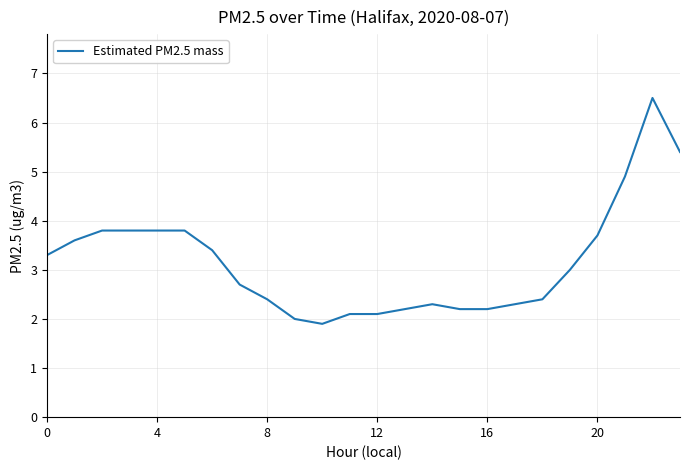

What is the smallest value displayed?

1.9